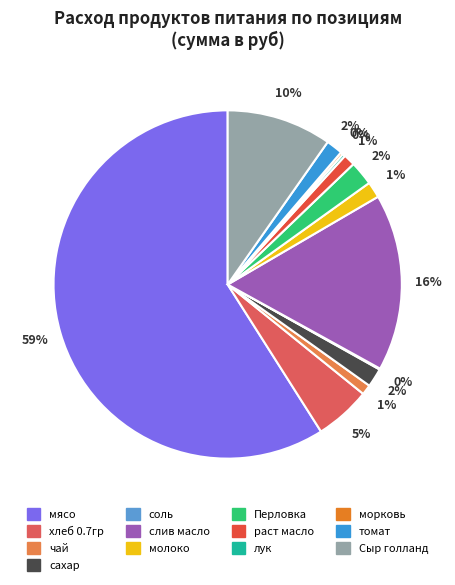

What percentage is NOT represented by хлеб 0.7гр?

94.8%